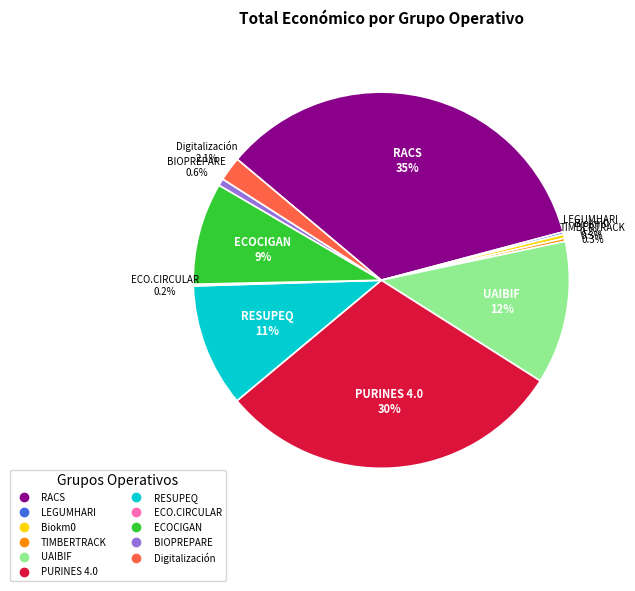

Is BIOPREPARE the majority of the pie?

No